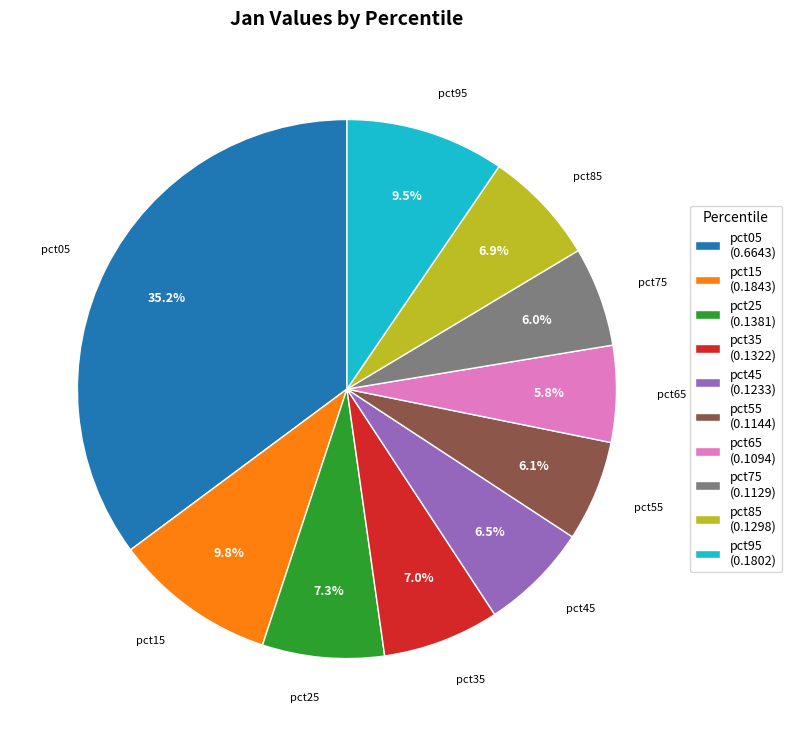

What percentage do pct25 and pct35 together represent?

14.3%